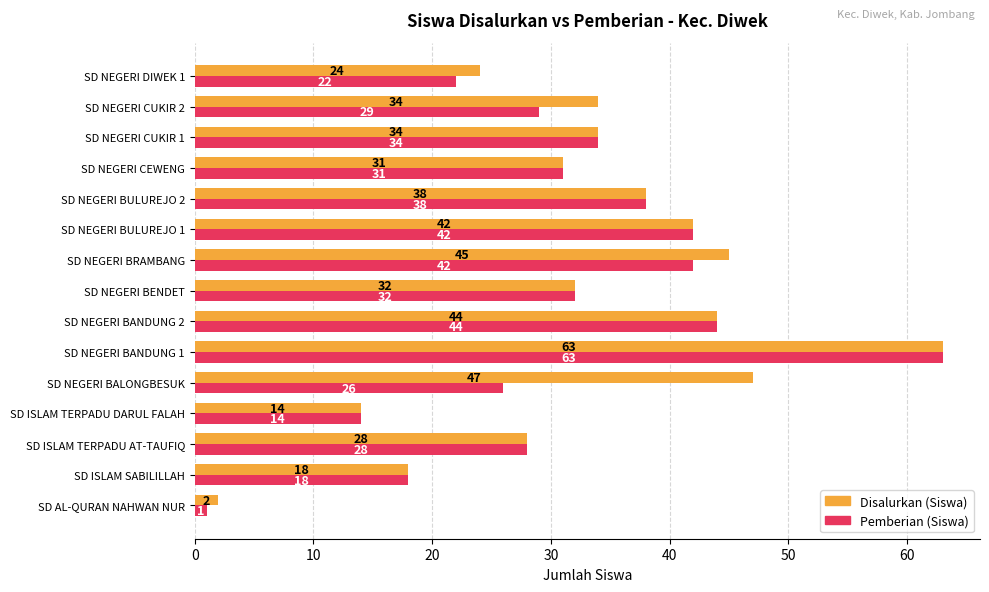

At how many categories does at least one series exceed 25?

11